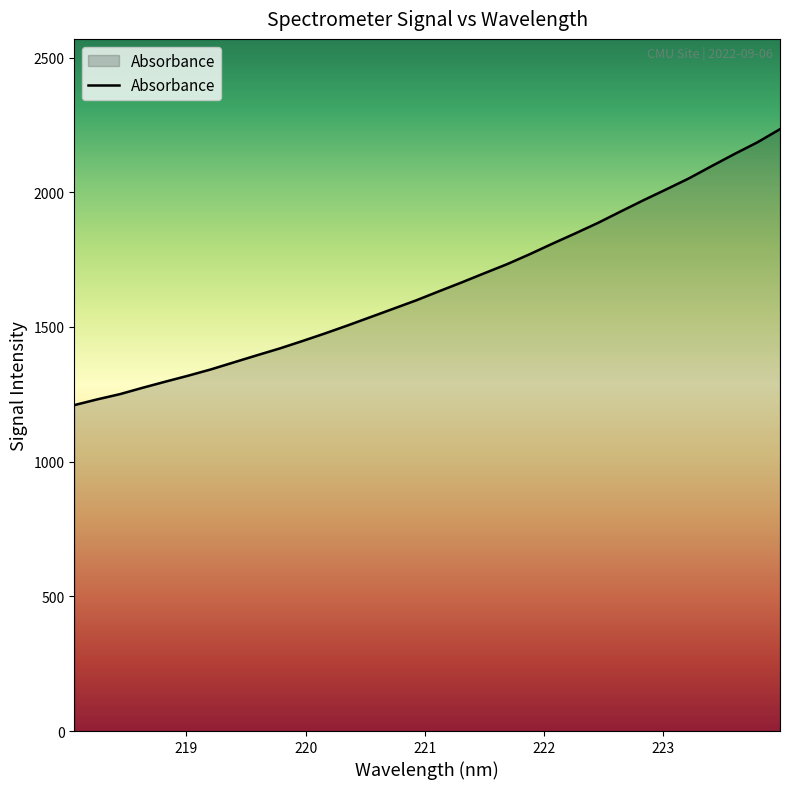

What is the maximum value shown in the chart?

2234.2